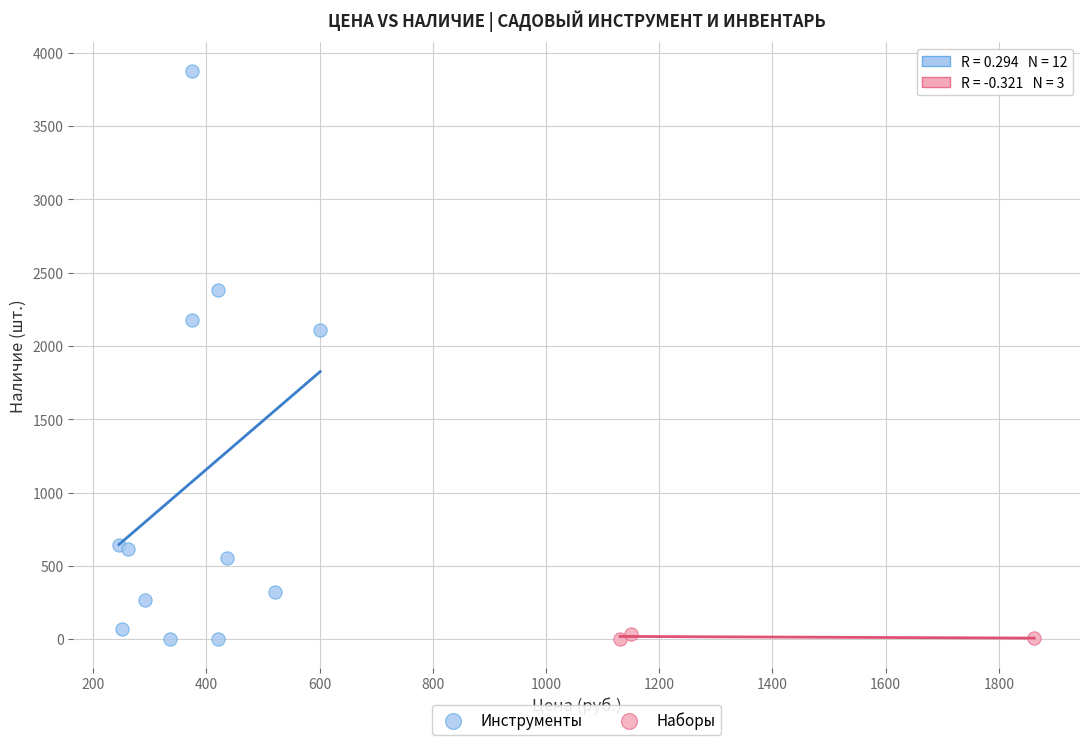

Which series contains the highest Y value?

Инструменты